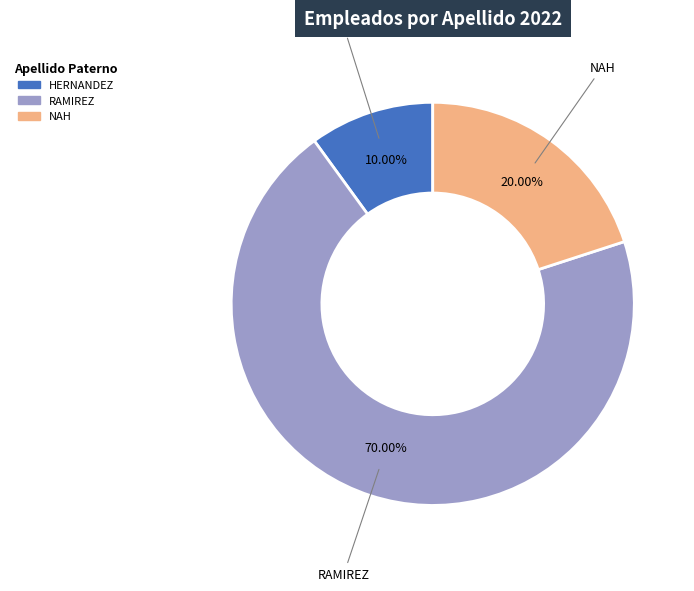

What is the total percentage of RAMIREZ and NAH?

90.0%